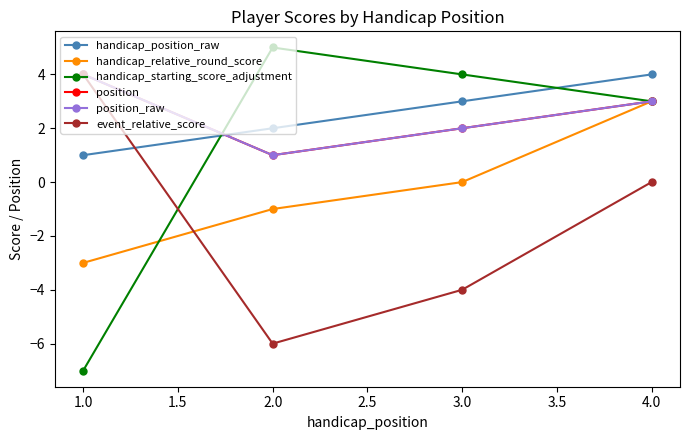

True or false: handicap_position_raw and handicap_starting_score_adjustment intersect in this chart.

True